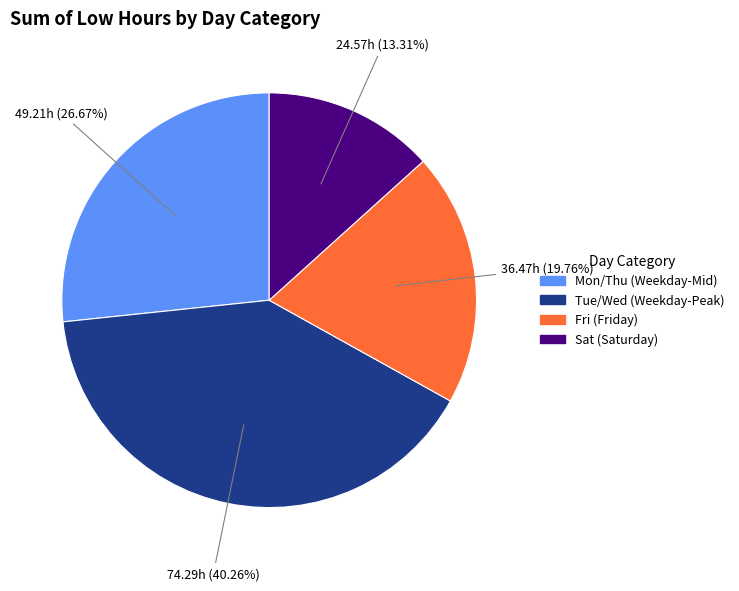

Does any single category account for the majority?

No